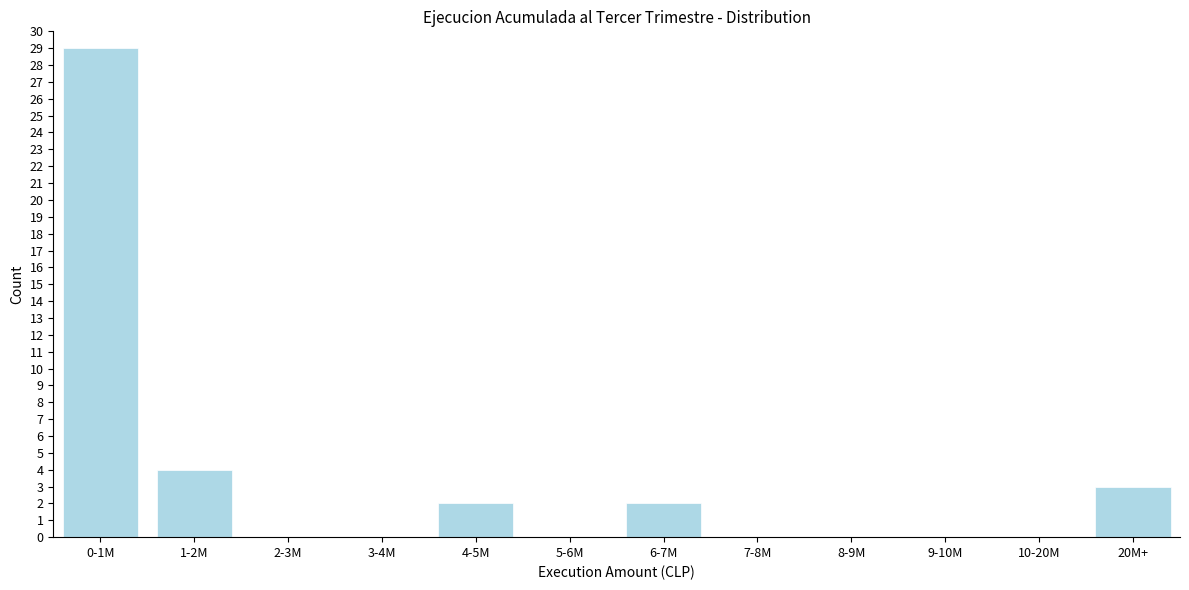

Reading right to left, what are all the values shown in this chart?

20M+=3	10-20M=0	9-10M=0	8-9M=0	7-8M=0	6-7M=2	5-6M=0	4-5M=2	3-4M=0	2-3M=0	1-2M=4	0-1M=29